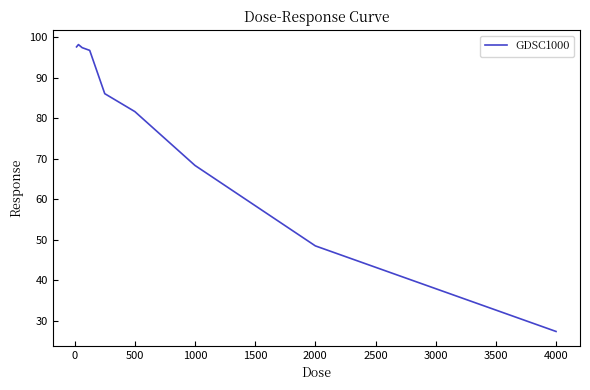

What is the smallest value displayed?

27.4